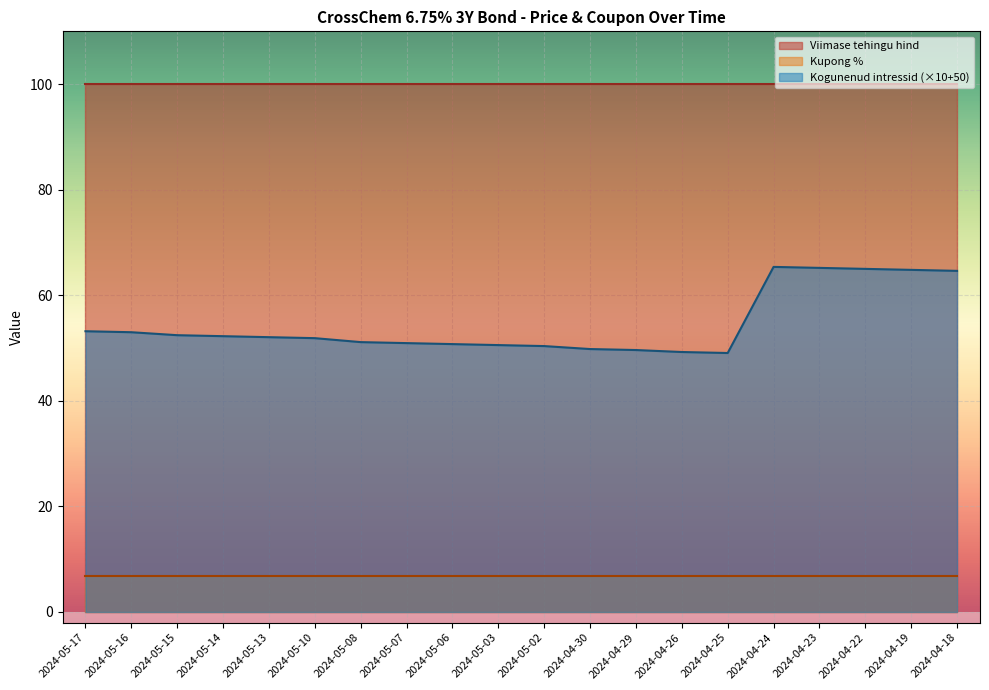

Which label corresponds to the largest value in the chart?

2024-05-17